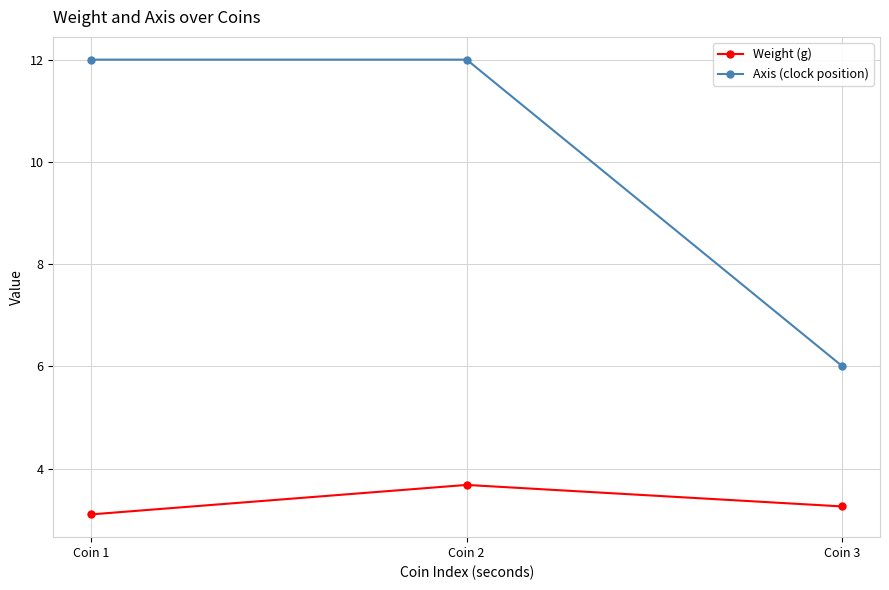

Count the Axis (clock position) values in the range 6 to 12.

3